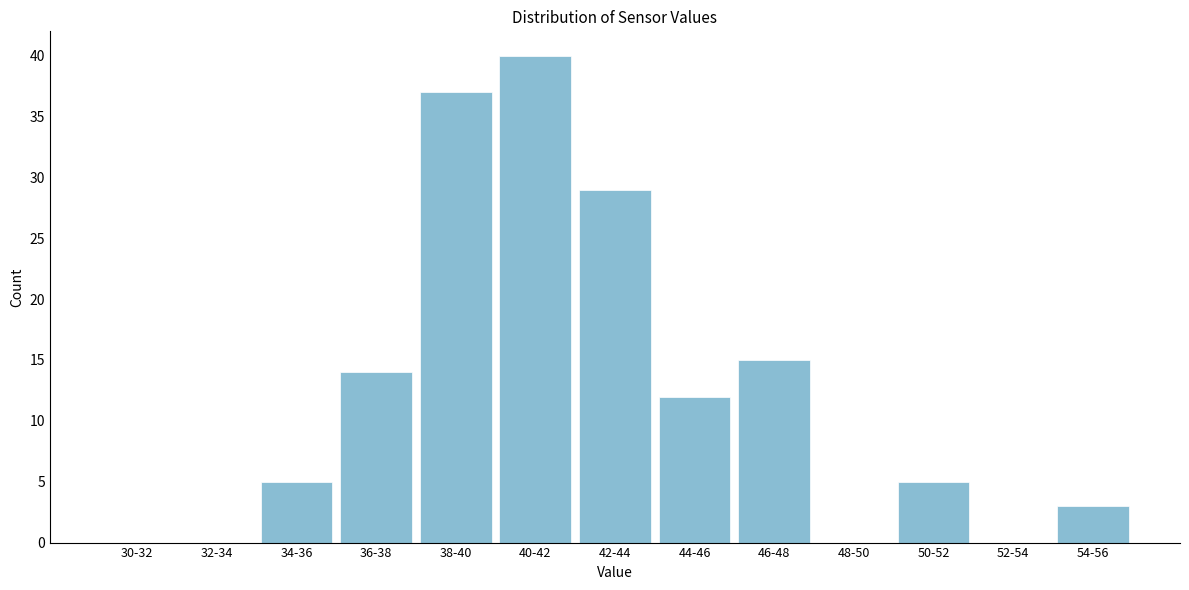

Reading right to left, what are all the values shown in this chart?

54-56=3	52-54=0	50-52=5	48-50=0	46-48=15	44-46=12	42-44=29	40-42=40	38-40=37	36-38=14	34-36=5	32-34=0	30-32=0